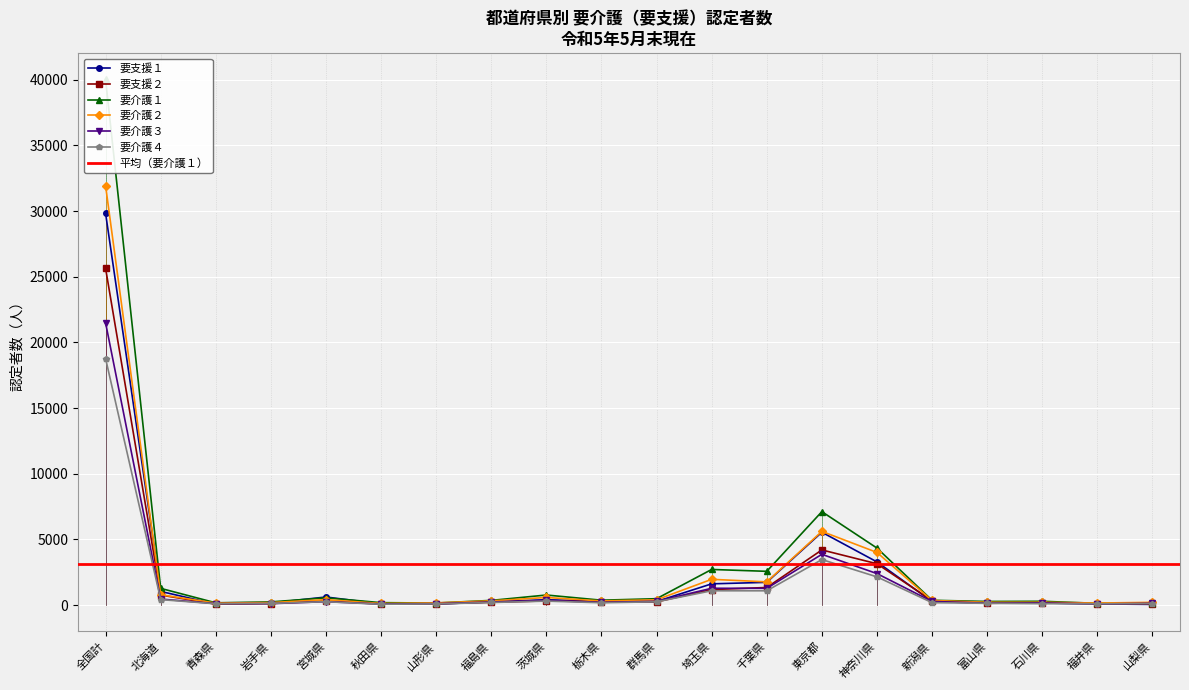

What is the maximum value shown in the chart?

40021